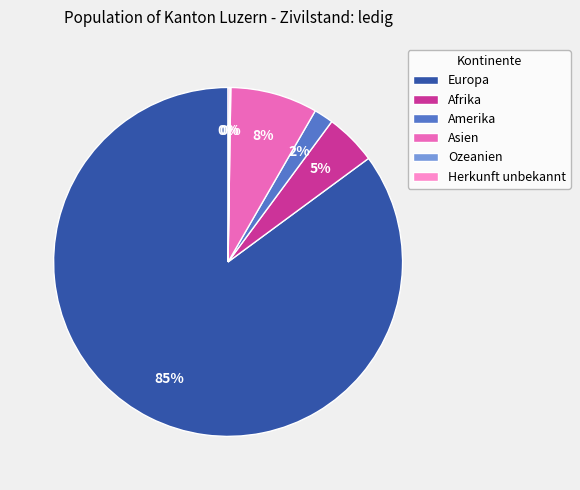

Is Europa the majority of the pie?

Yes